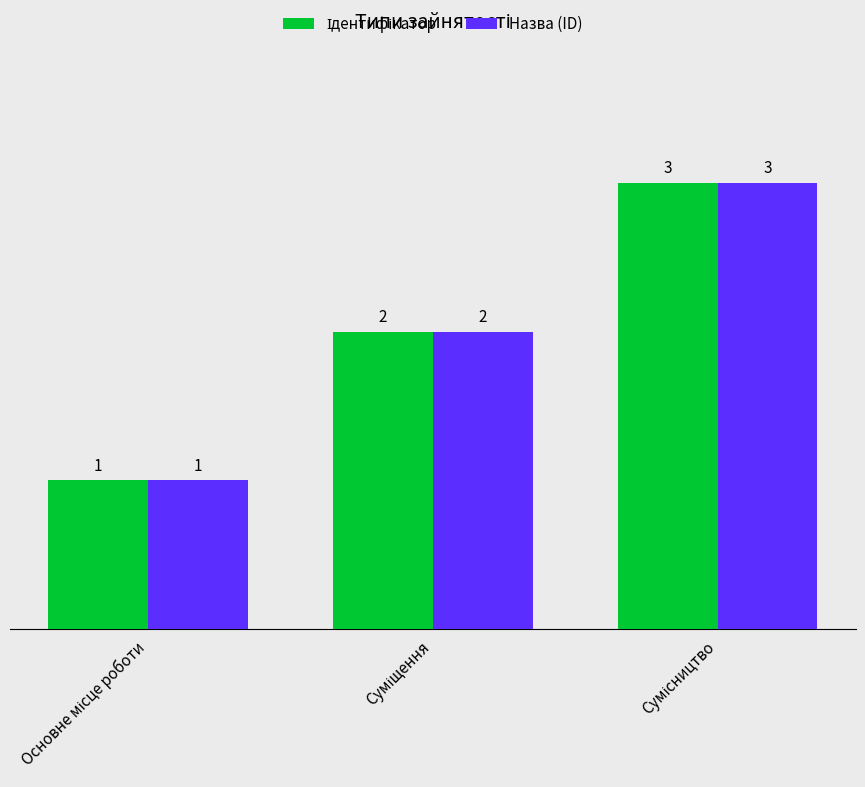

Count the Назва (ID) values in the range 1 to 3.

3